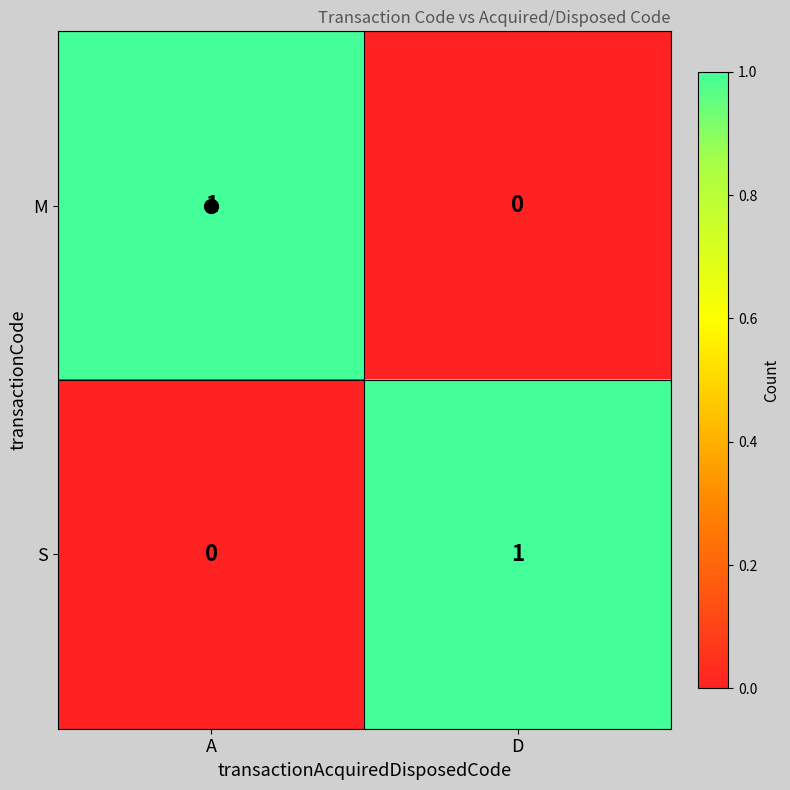

The value of S at D is 1. True or false?

True